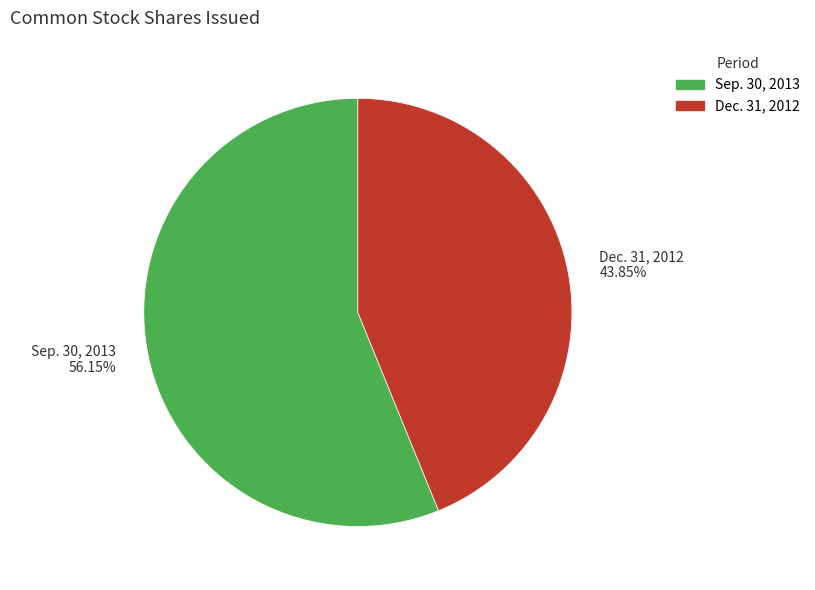

What is the majority slice?

Sep. 30, 2013